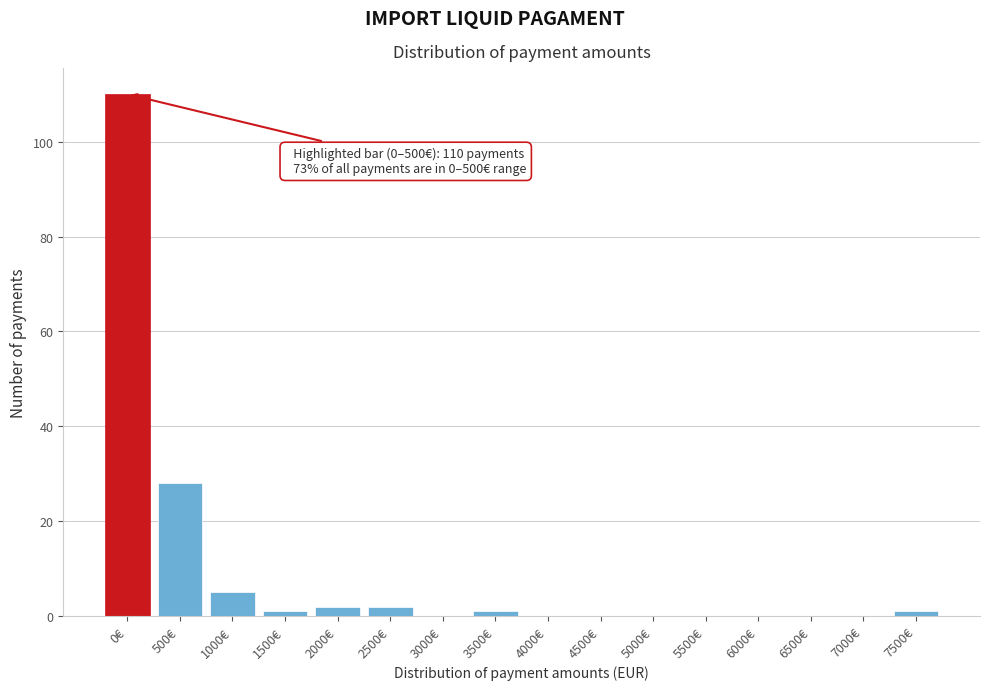

Reading left to right, extract all data points from this chart.

0€=110	500€=28	1000€=5	1500€=1	2000€=2	2500€=2	3000€=0	3500€=1	4000€=0	4500€=0	5000€=0	5500€=0	6000€=0	6500€=0	7000€=0	7500€=1